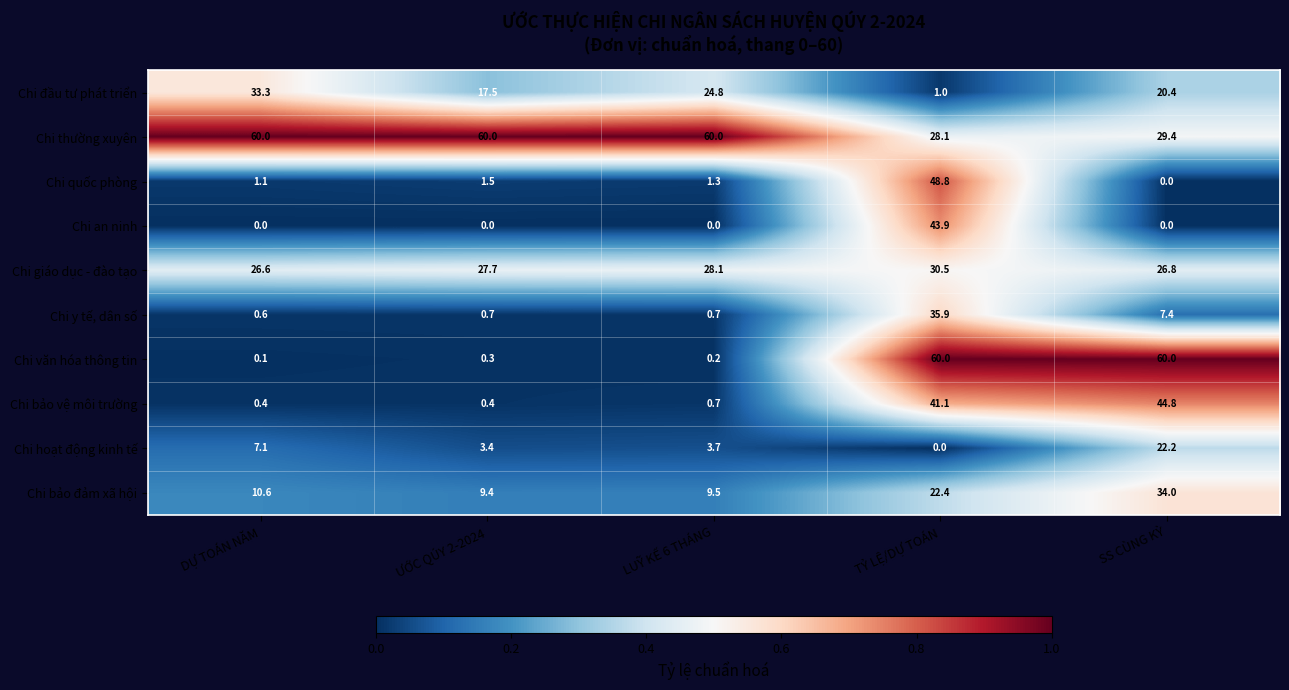

Which series has the largest range (max minus min)?

Chi văn hóa thông tin